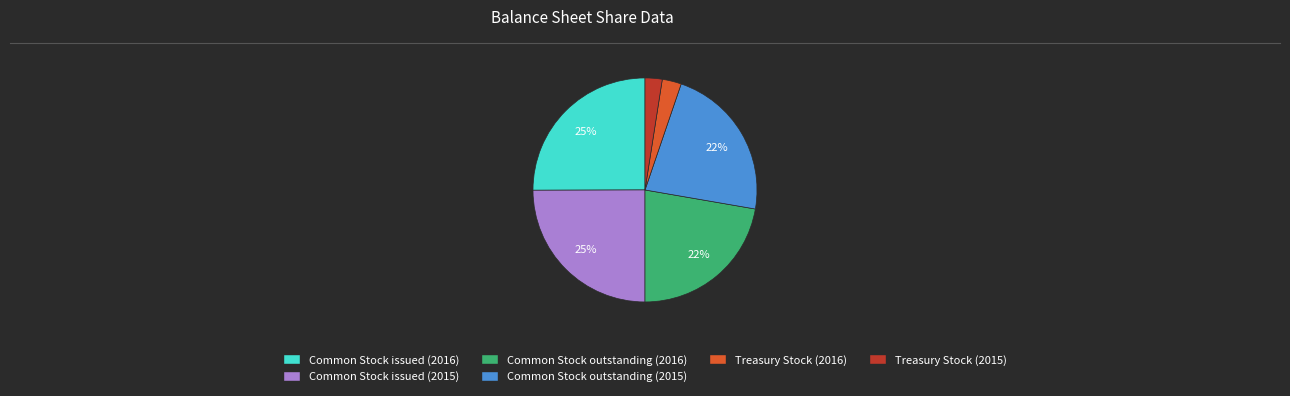

To the nearest percent, what is the average slice percentage?

17%